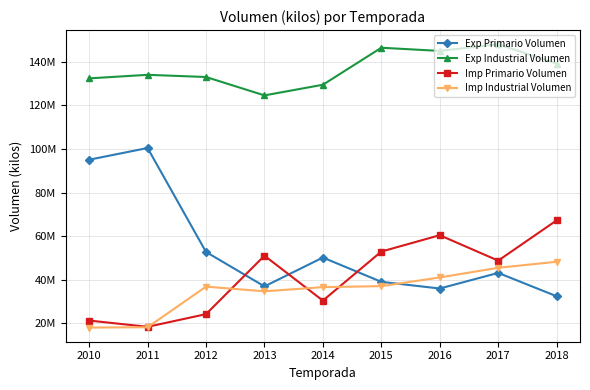

What are all the series names shown in the legend?

Exp Primario Volumen, Exp Industrial Volumen, Imp Primario Volumen, Imp Industrial Volumen